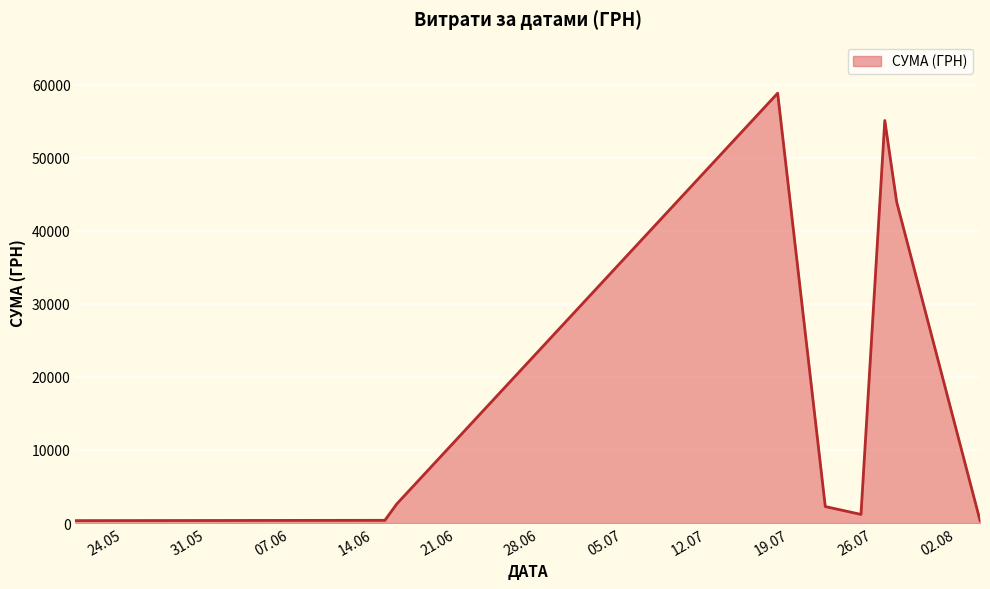

What is the maximum value shown in the chart?

58840.0